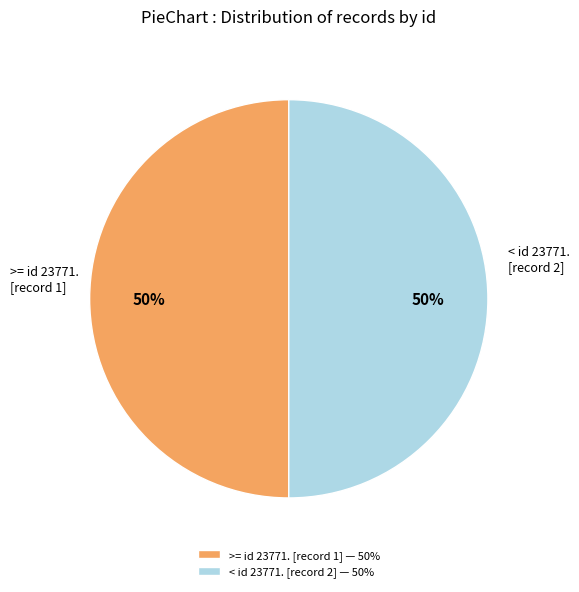

The >= id 23771. [record 1] — 50% slice represents 50% of the pie. True or false?

True